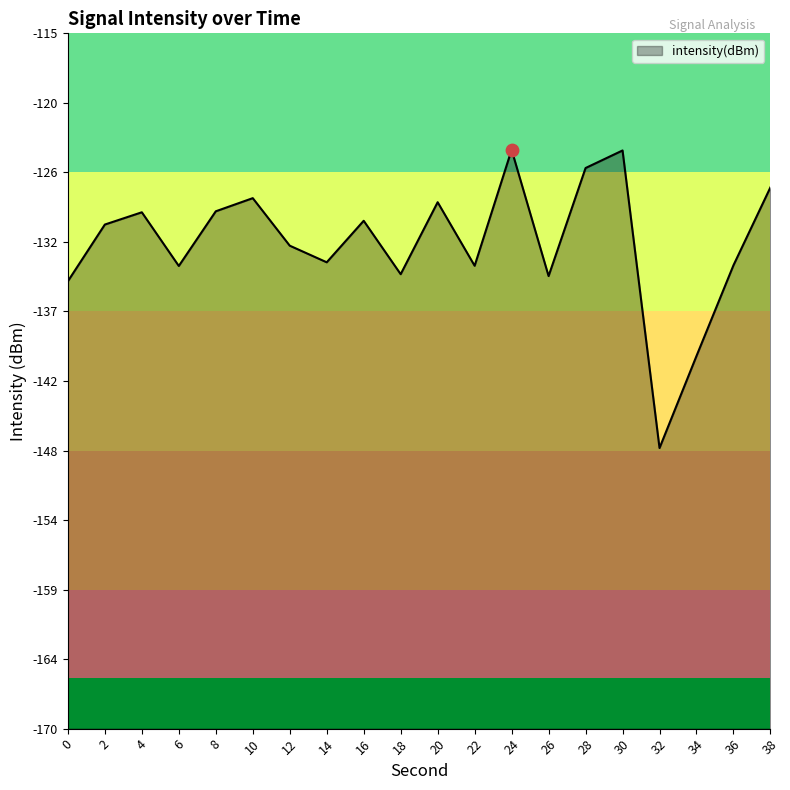

Which has a higher value, 28 or 8?

28